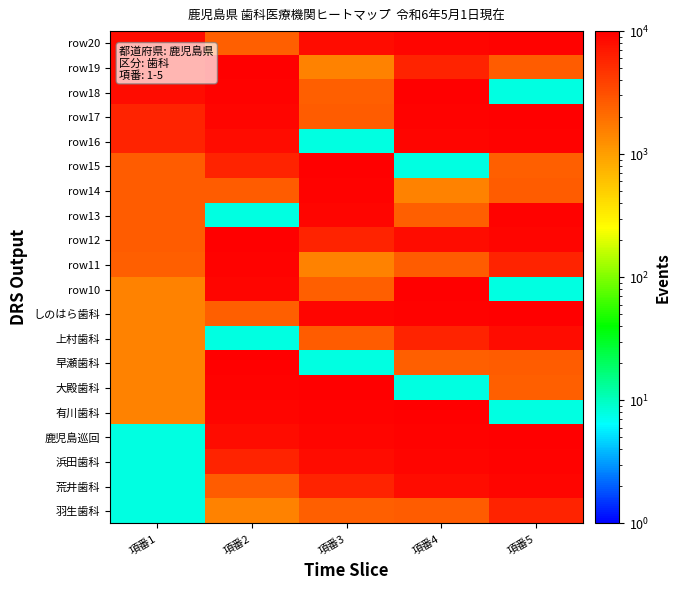

What is the spread (max minus min) of values at 項番2?

9992.2